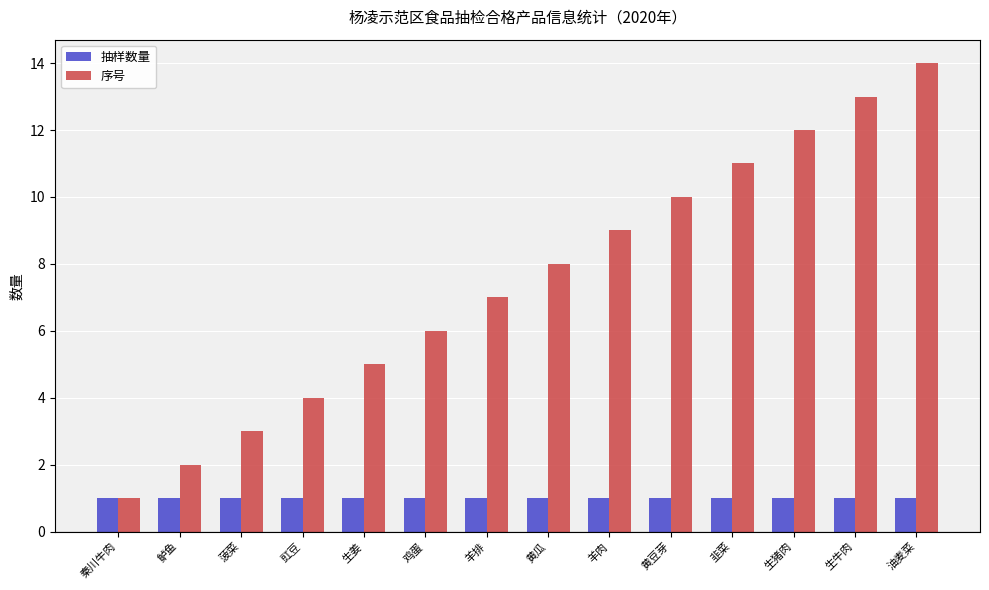

What is the sum of the 序号 values at 菠菜 and 油麦菜?

17